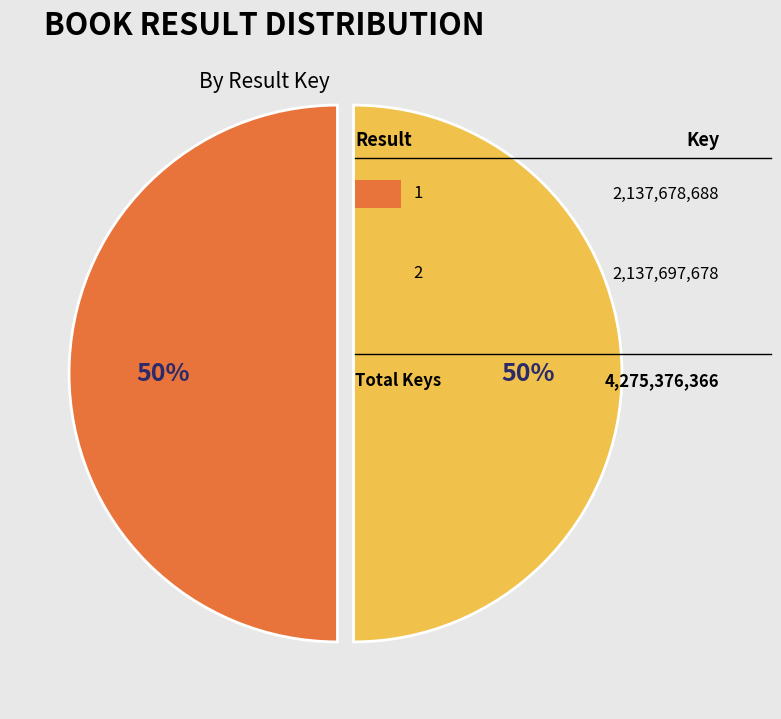

To the nearest percent, what is the average slice percentage?

50%